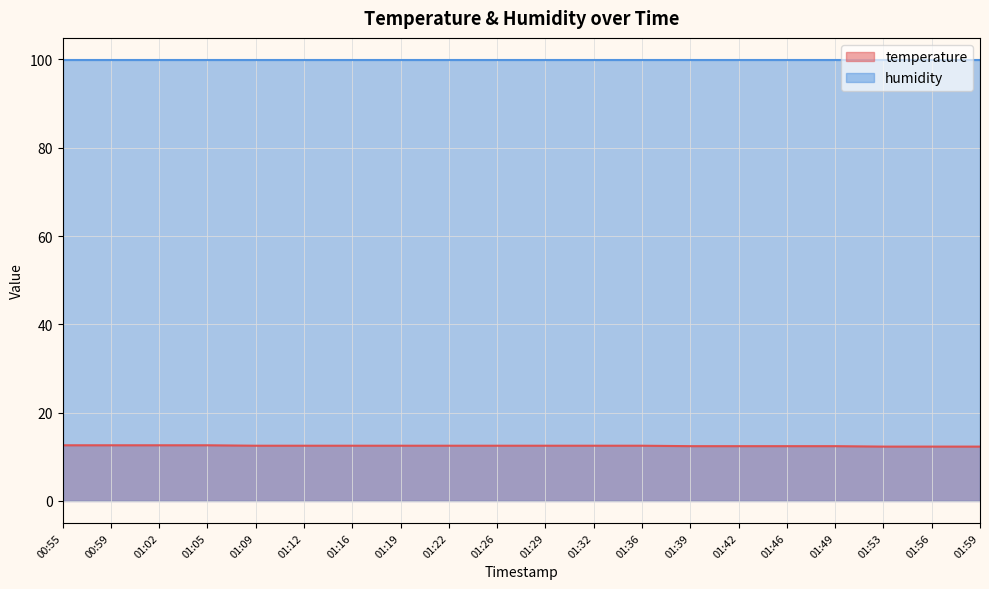

The value at 01:26 is 18.2. True or false?

False